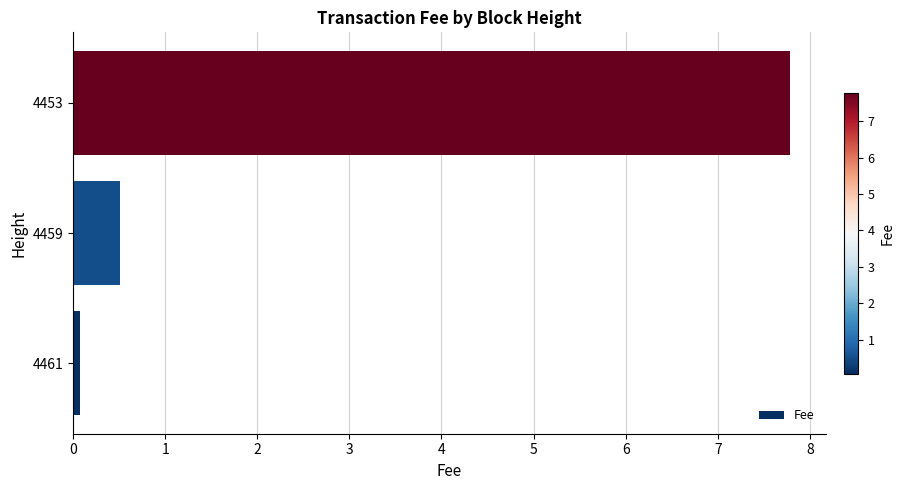

Where is the data nearest to the value 3?

4459